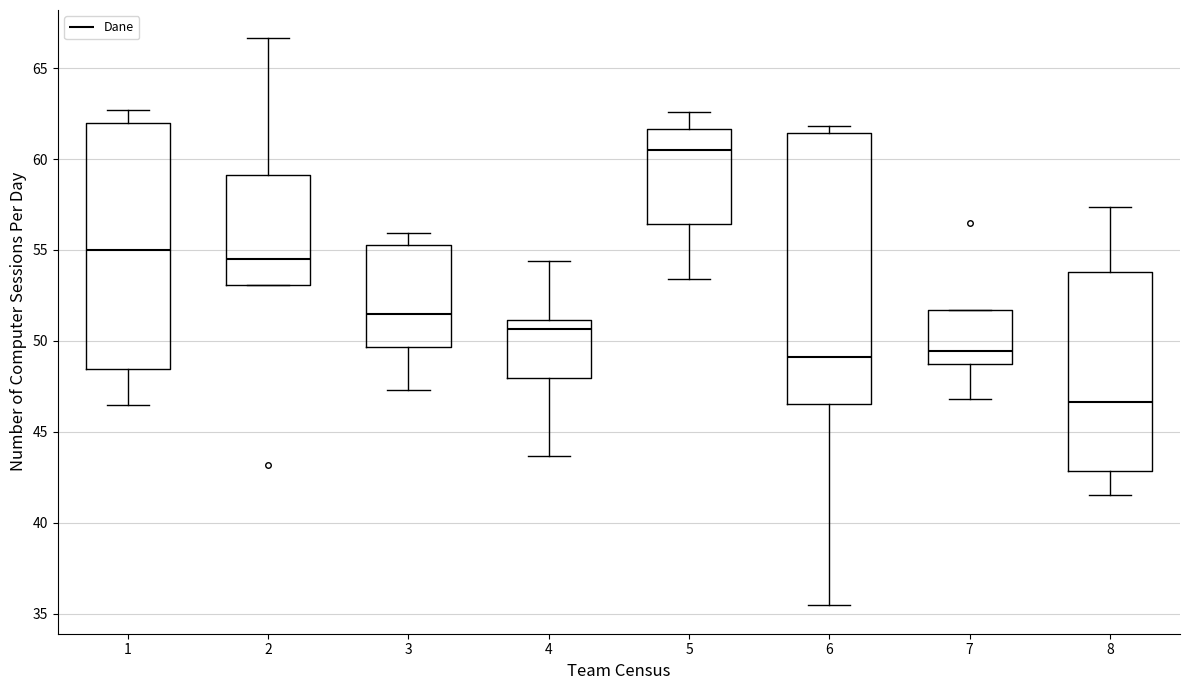

Reading left to right, transcribe this box plot: for each box, give where its median line is, the range the box spans, and where its two whiskers end, as read against the y-axis. The values are not printed on the chart, so give them approximately, as read against the axis.

1: median 55.0, box 48.5 to 62.0, whiskers 46.5 to 62.5
2: median 54.5, box 53.0 to 59.0, whiskers 53.0 to 66.5
3: median 51.5, box 49.5 to 55.5, whiskers 47.5 to 56.0
4: median 50.5, box 48.0 to 51.0, whiskers 43.5 to 54.5
5: median 60.5, box 56.5 to 61.5, whiskers 53.5 to 62.5
6: median 49.0, box 46.5 to 61.5, whiskers 35.5 to 62.0
7: median 49.5, box 49.0 to 51.5, whiskers 47.0 to 51.5
8: median 46.5, box 43.0 to 54.0, whiskers 41.5 to 57.5